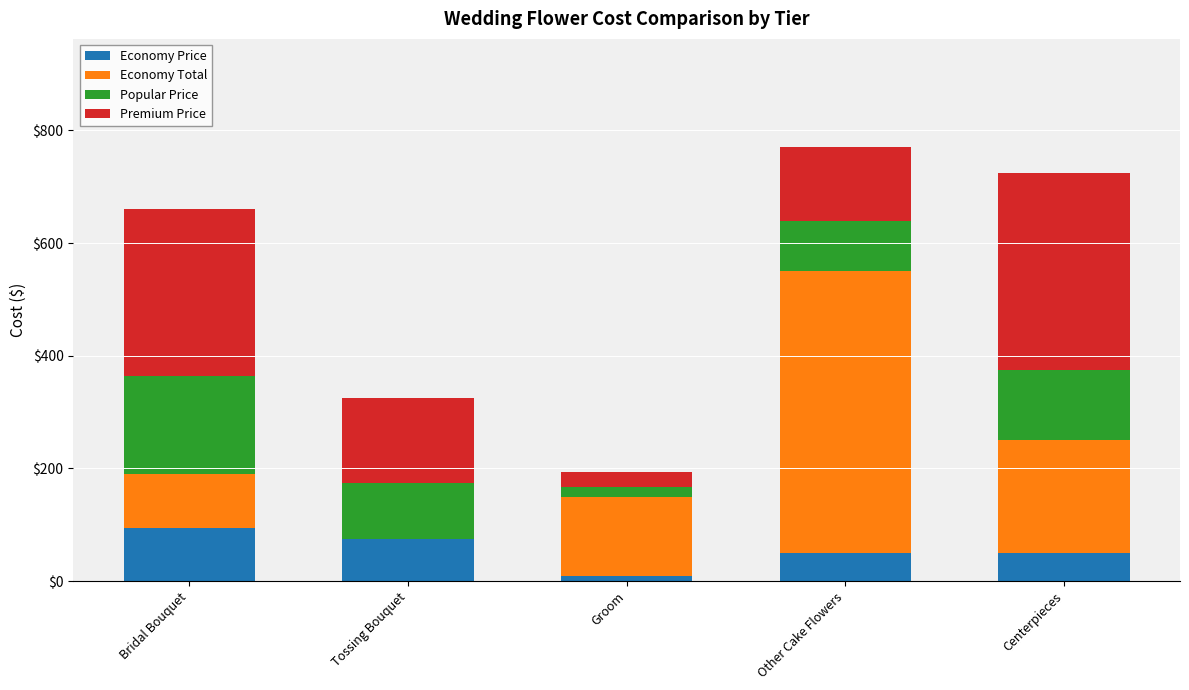

Which category has the highest value in the Economy Price series?

Bridal Bouquet